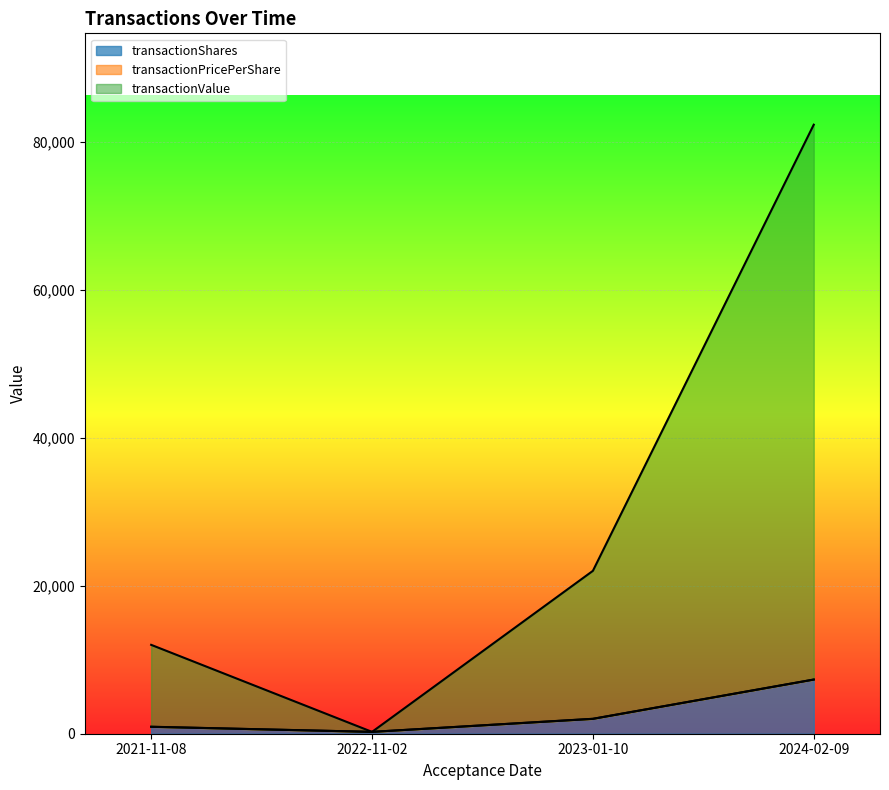

List the labels in order of transactionValue value, smallest first.

2022-11-02, 2021-11-08, 2023-01-10, 2024-02-09